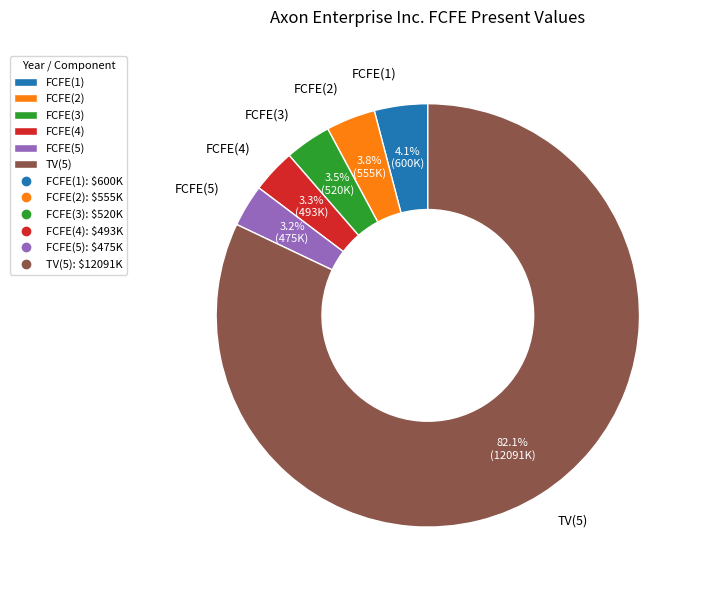

Count the number of slices in the pie.

6